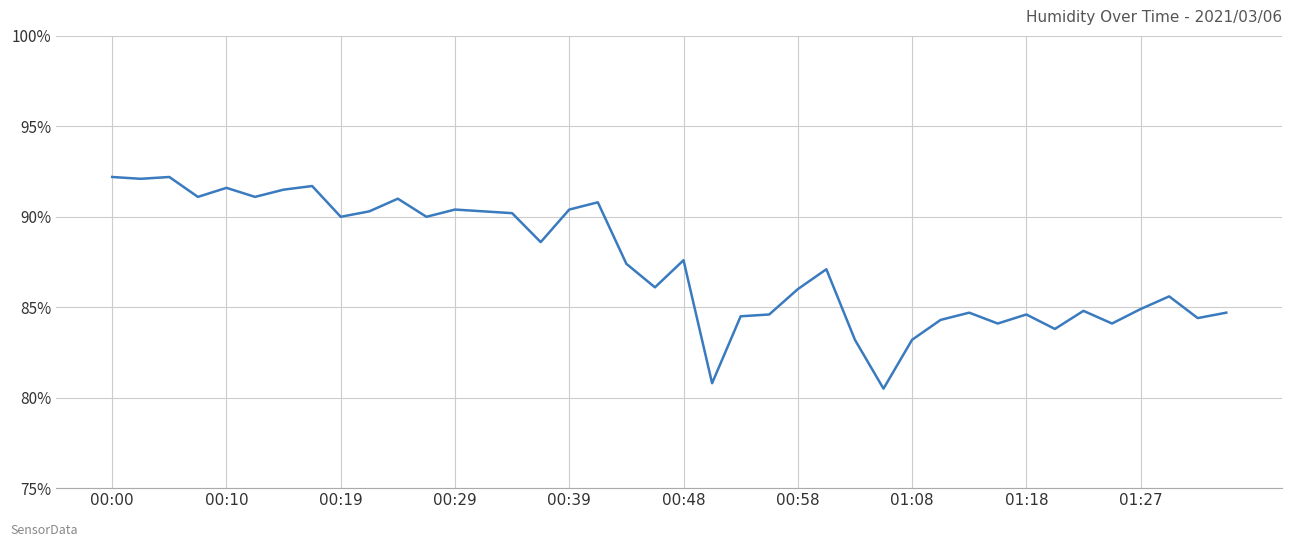

What is the difference between the maximum and minimum values?

11.7